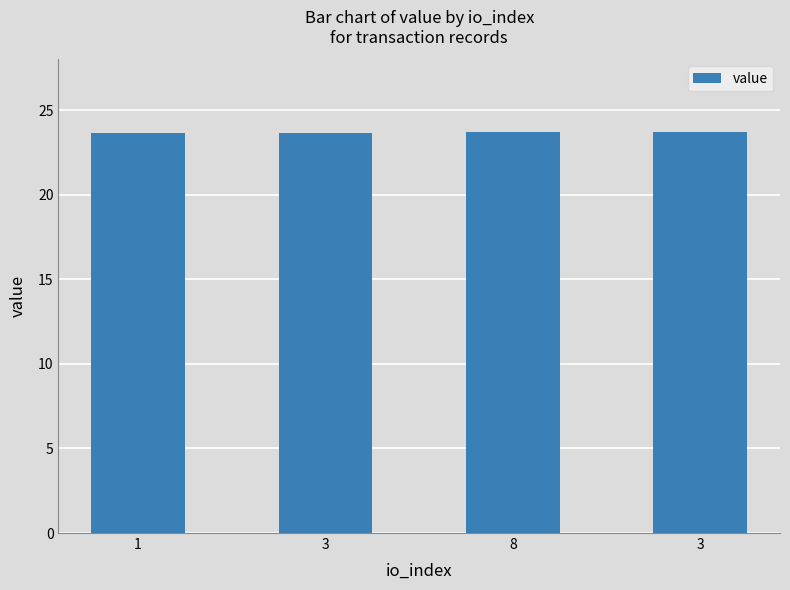

Which category has the lowest value across all series?

1